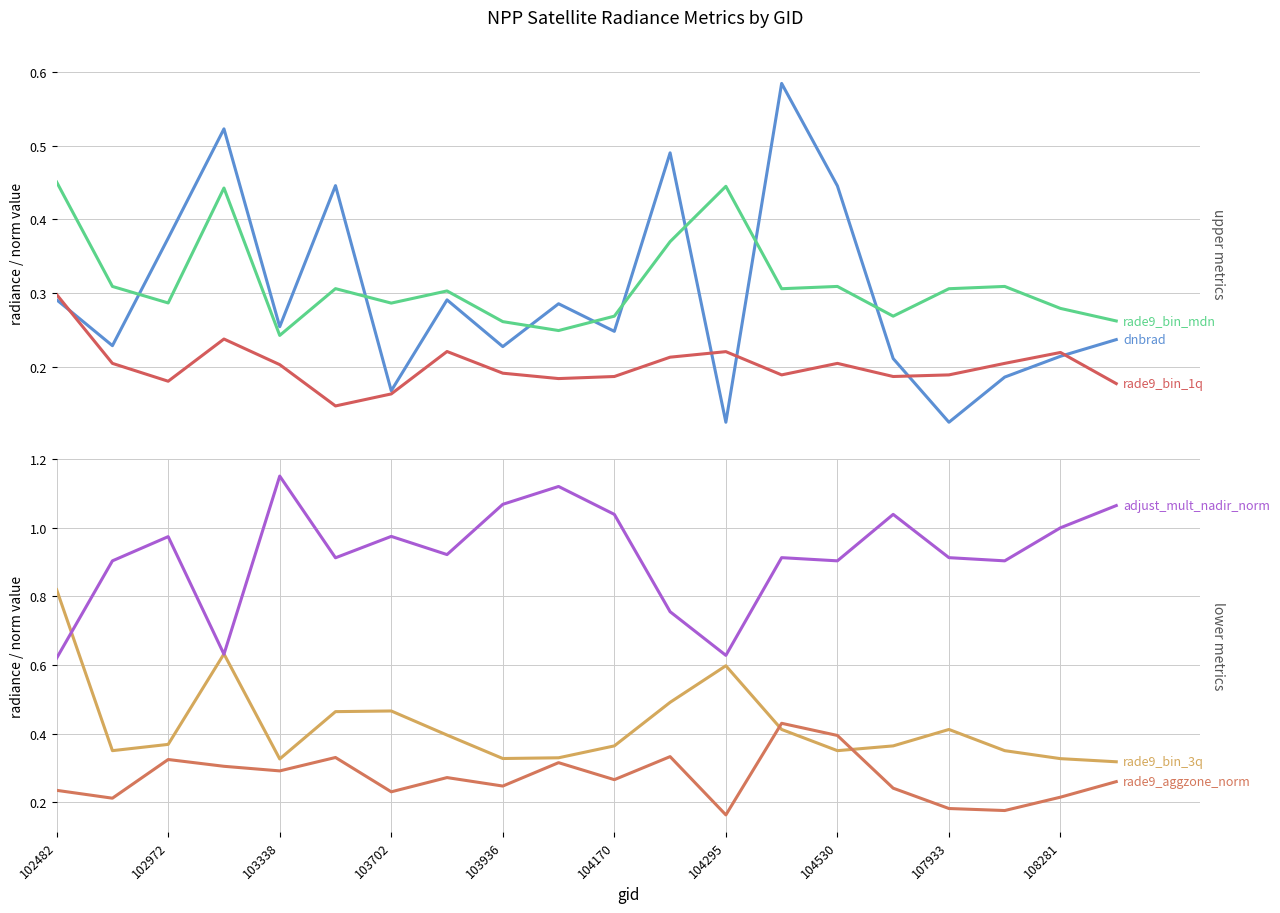

Reading left to right, transcribe all the data shown in this chart.

dnbrad: 0.3	0.2	0.4	0.5	0.3	0.4	0.2	0.3	0.2	0.3	0.2	0.5	0.1	0.6	0.4	0.2	0.1	0.2	0.2	0.2
rade9_bin_1q: 0.3	0.2	0.2	0.2	0.2	0.1	0.2	0.2	0.2	0.2	0.2	0.2	0.2	0.2	0.2	0.2	0.2	0.2	0.2	0.2
rade9_bin_mdn: 0.5	0.3	0.3	0.4	0.2	0.3	0.3	0.3	0.3	0.2	0.3	0.4	0.4	0.3	0.3	0.3	0.3	0.3	0.3	0.3
rade9_bin_3q: 0.8	0.4	0.4	0.6	0.3	0.5	0.5	0.4	0.3	0.3	0.4	0.5	0.6	0.4	0.4	0.4	0.4	0.4	0.3	0.3
adjust_mult_nadir_norm: 0.6	0.9	1.0	0.6	1.2	0.9	1.0	0.9	1.1	1.1	1.0	0.8	0.6	0.9	0.9	1.0	0.9	0.9	1.0	1.1
rade9_aggzone_norm: 0.2	0.2	0.3	0.3	0.3	0.3	0.2	0.3	0.2	0.3	0.3	0.3	0.2	0.4	0.4	0.2	0.2	0.2	0.2	0.3